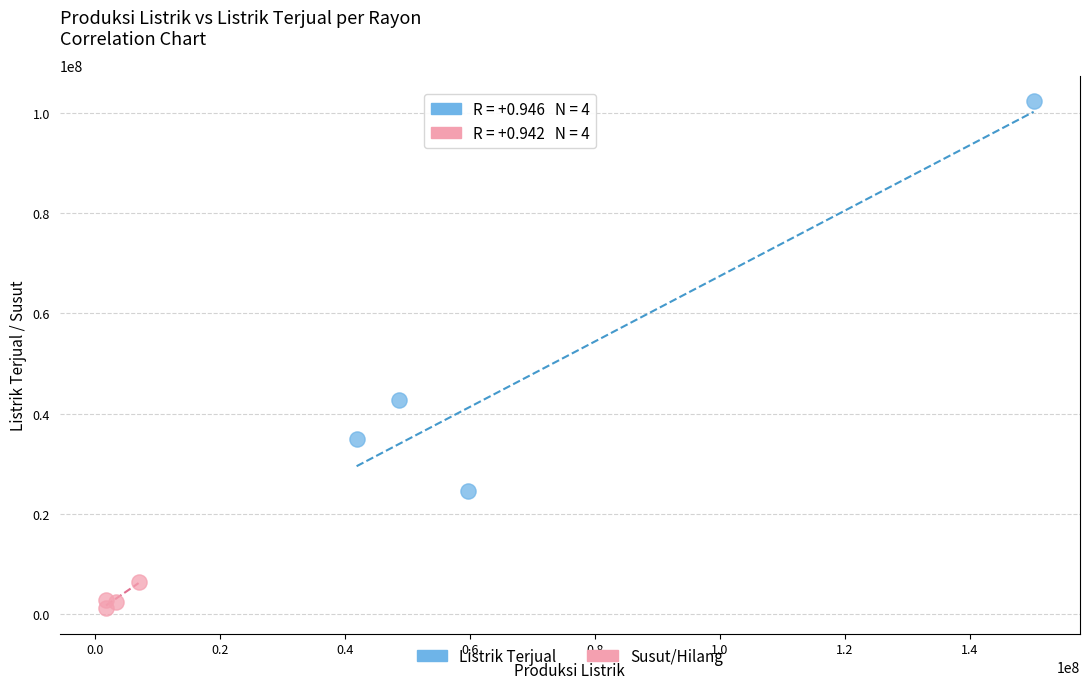

Which series reaches the minimum Y coordinate?

Susut/Hilang